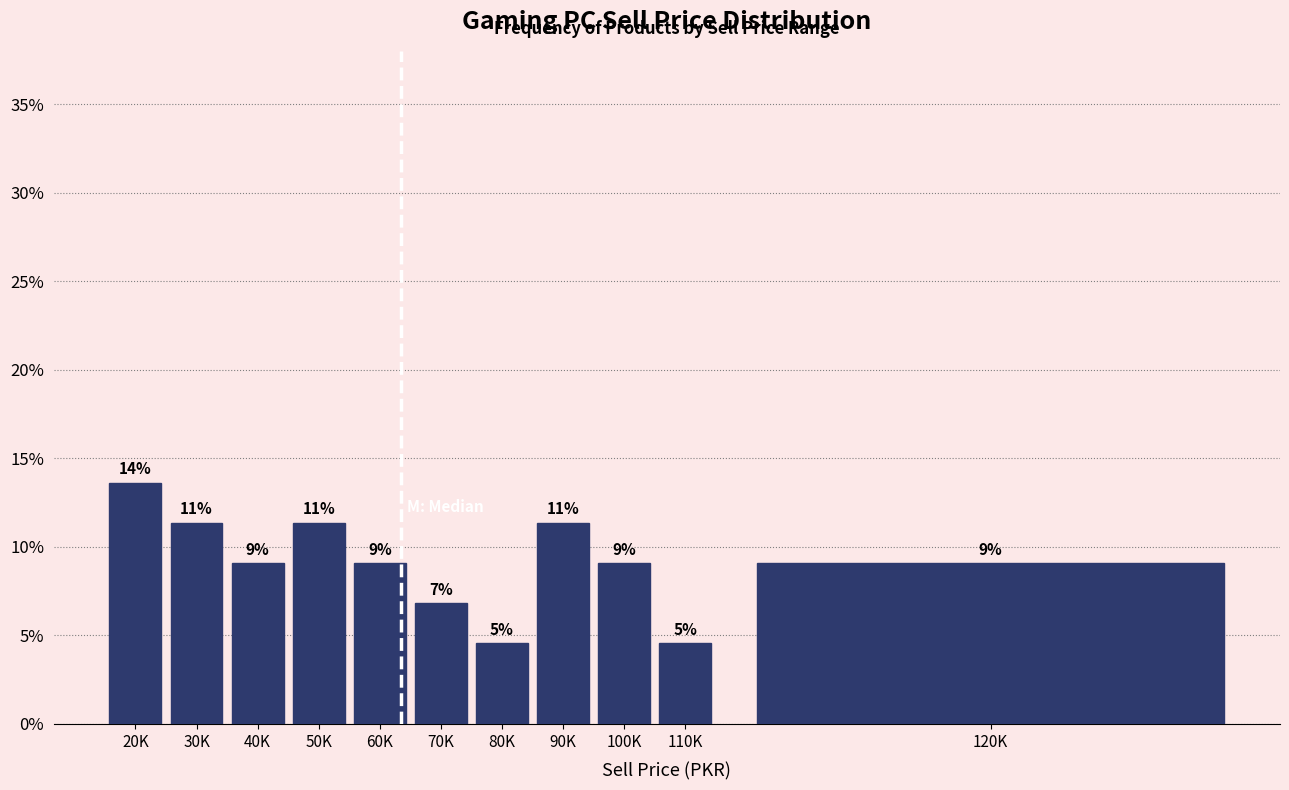

Are the bars horizontal?

No